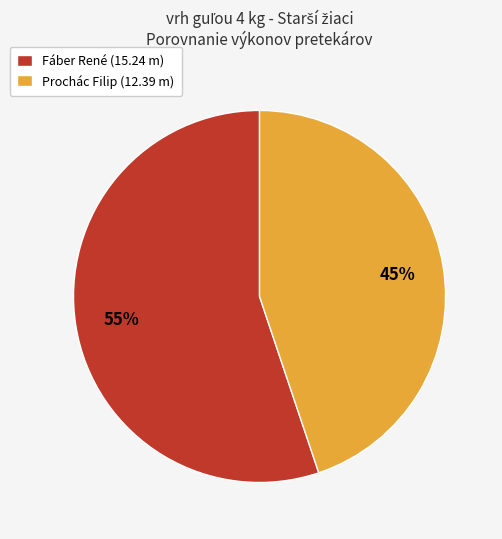

Count the number of slices in the pie.

2